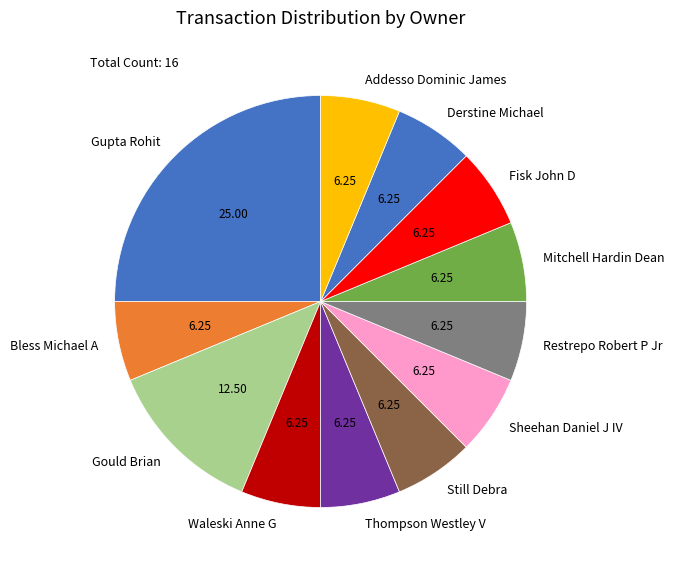

Between Gould Brian and Derstine Michael, which is larger?

Gould Brian